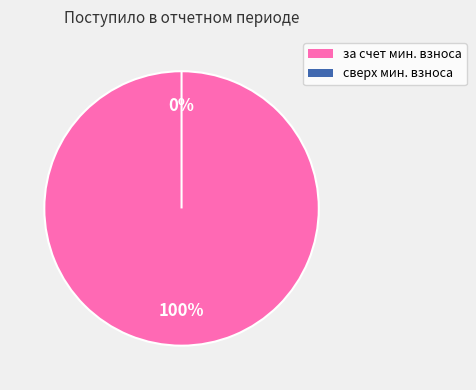

Is it true that за счет минимального взноса is 99% of the pie?

False